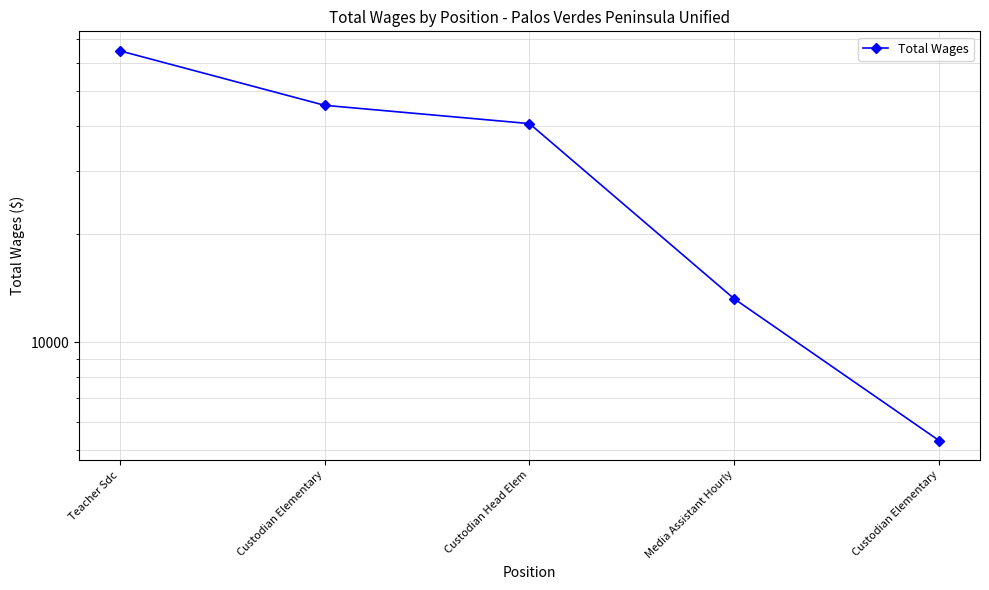

What is the ratio of the value at Custodian Elementary to the value at Custodian Head Elem?

0.1